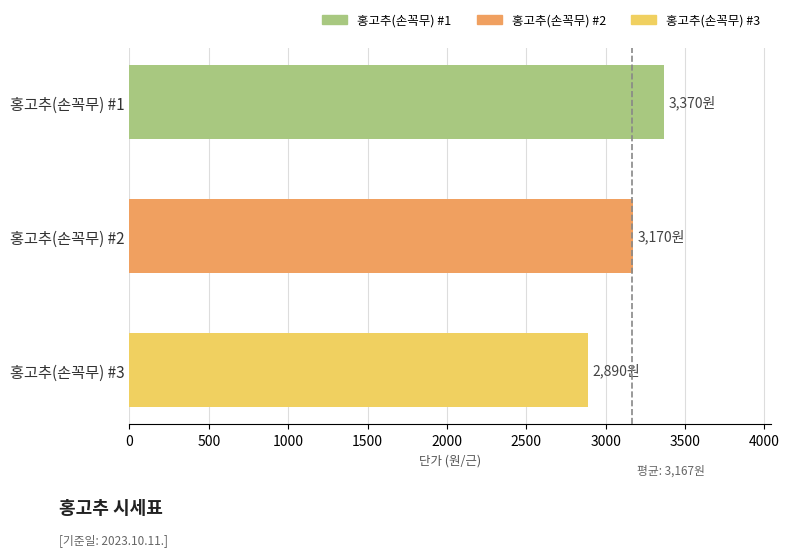

What is the difference between the values at 홍고추(손꼭무) #3 and 홍고추(손꼭무) #2?

280